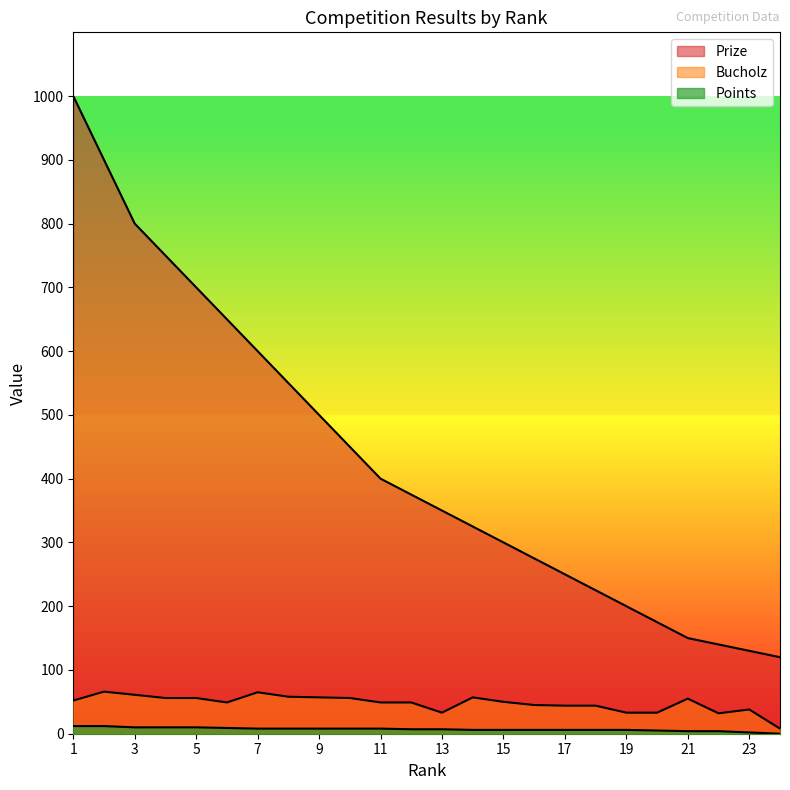

Where does the Prize series first go above 375?

1